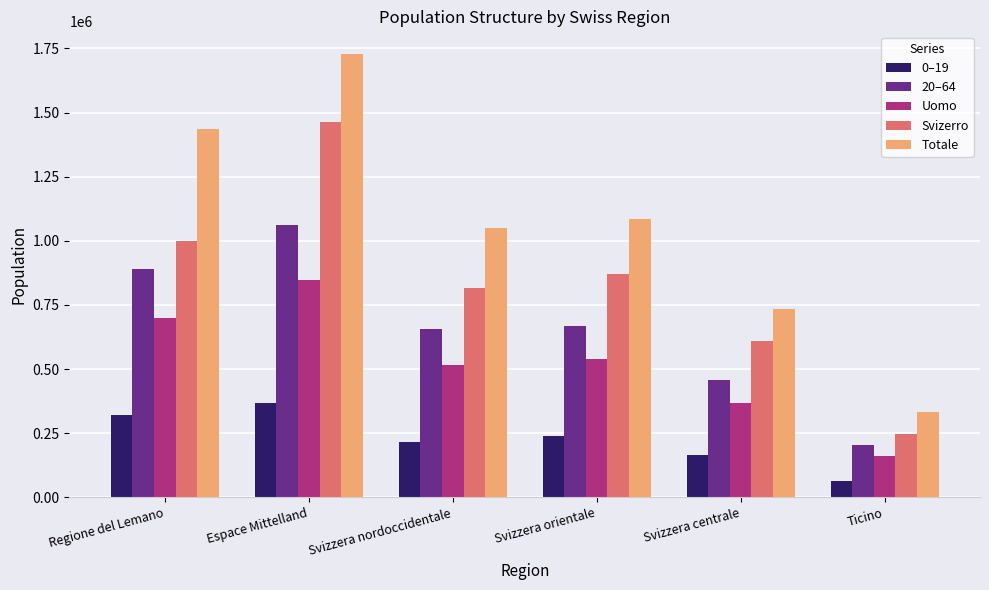

What is the sum of the Totale values at Regione del Lemano and Espace Mittelland?

3168004